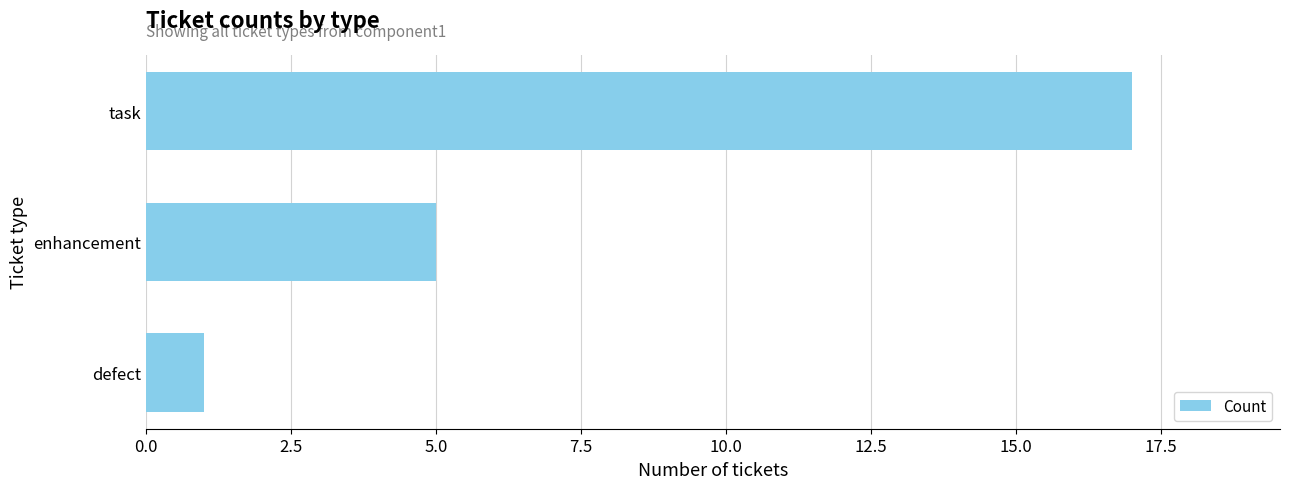

What is the sum of all values?

23